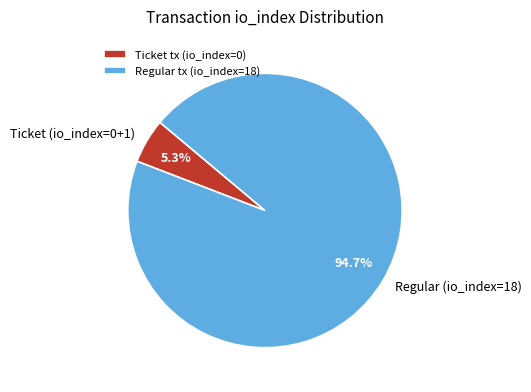

To the nearest percent, what is the combined percentage of Ticket tx (io_index=0) and Regular tx (io_index=18)?

100%